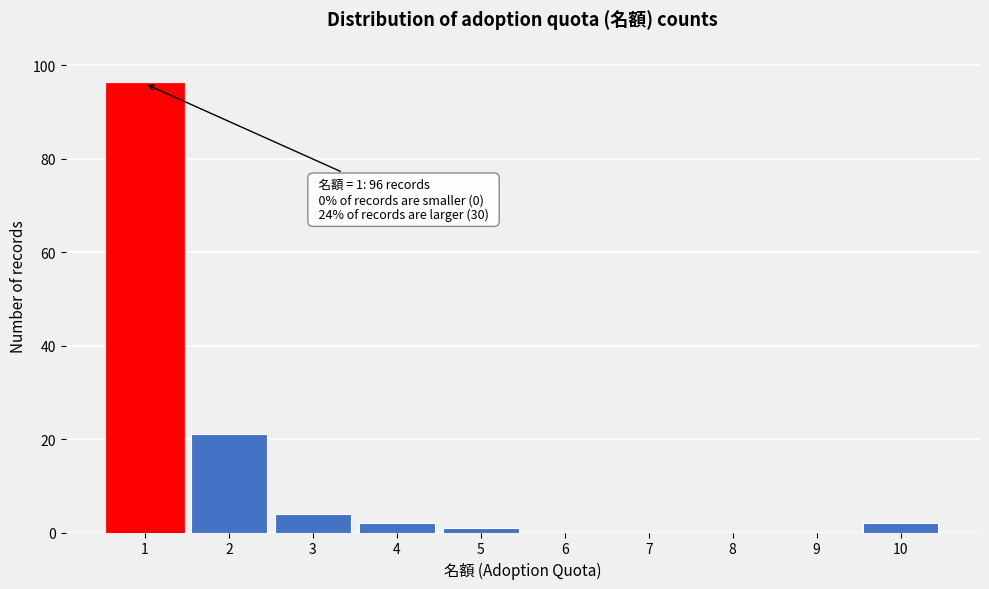

Reading right to left, list all the values displayed in this chart.

10=2	9=0	8=0	7=0	6=0	5=1	4=2	3=4	2=21	1=96